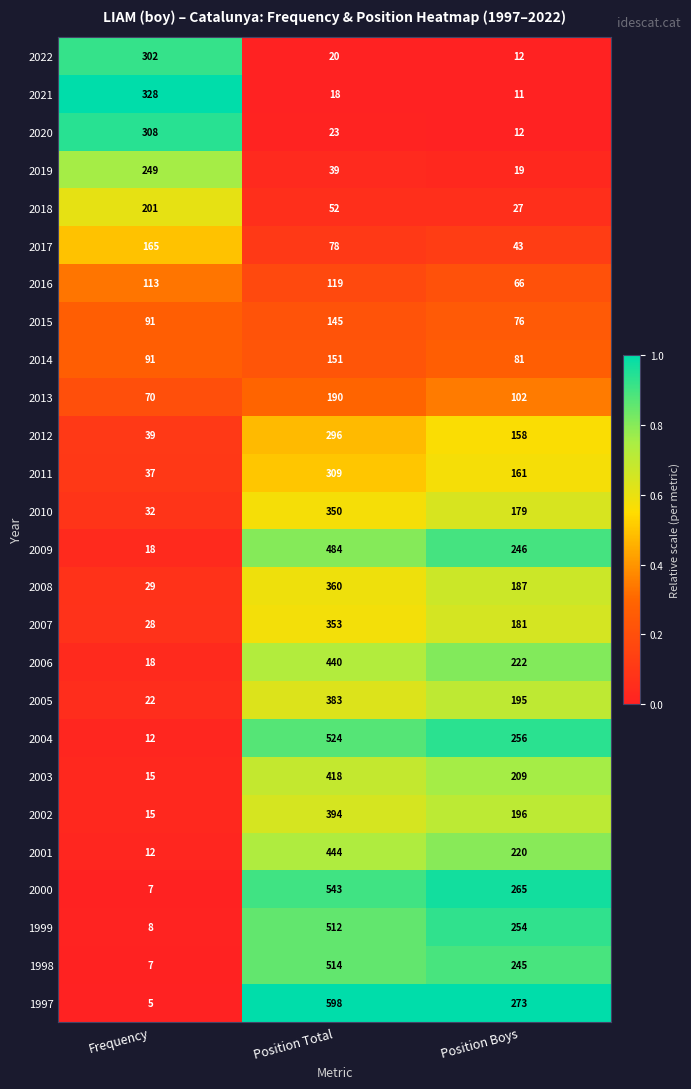

Which series changed the most between Frequency and Position Boys?

2021